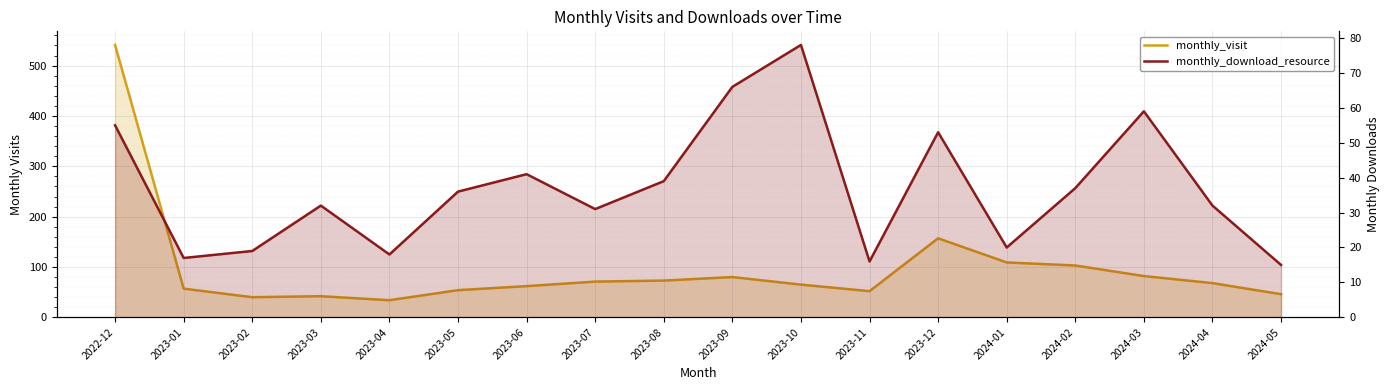

What is the highest value of the monthly_visit series?

541